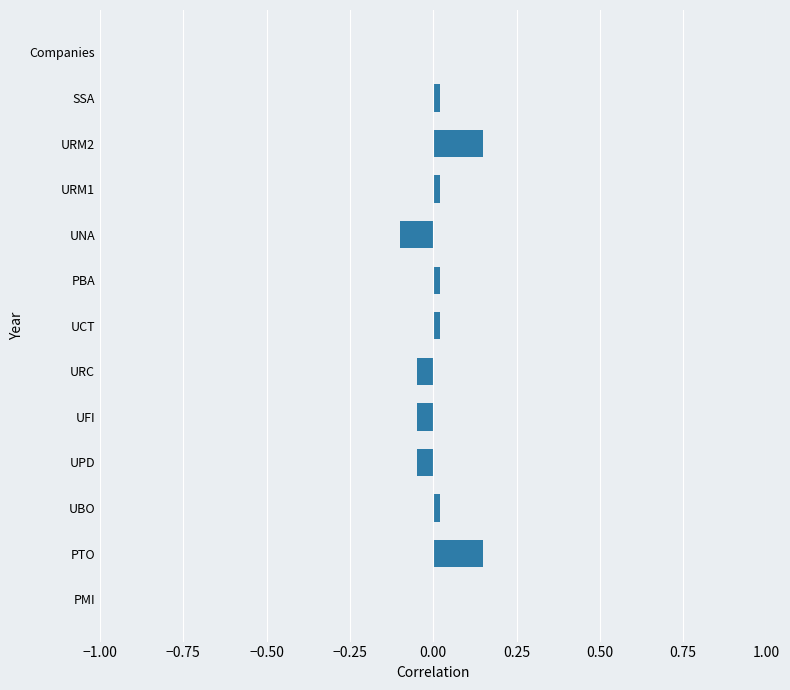

How many distinct data groups are displayed?

1